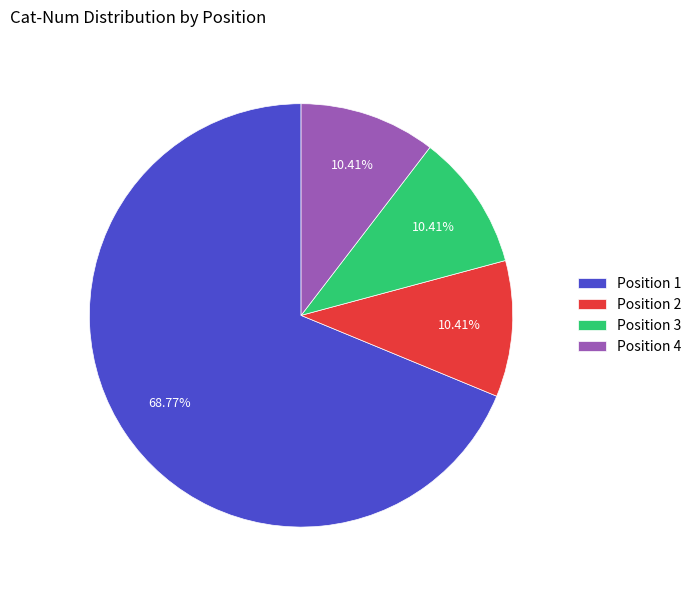

What percentage is the Position 3 slice, to the nearest percent?

10%